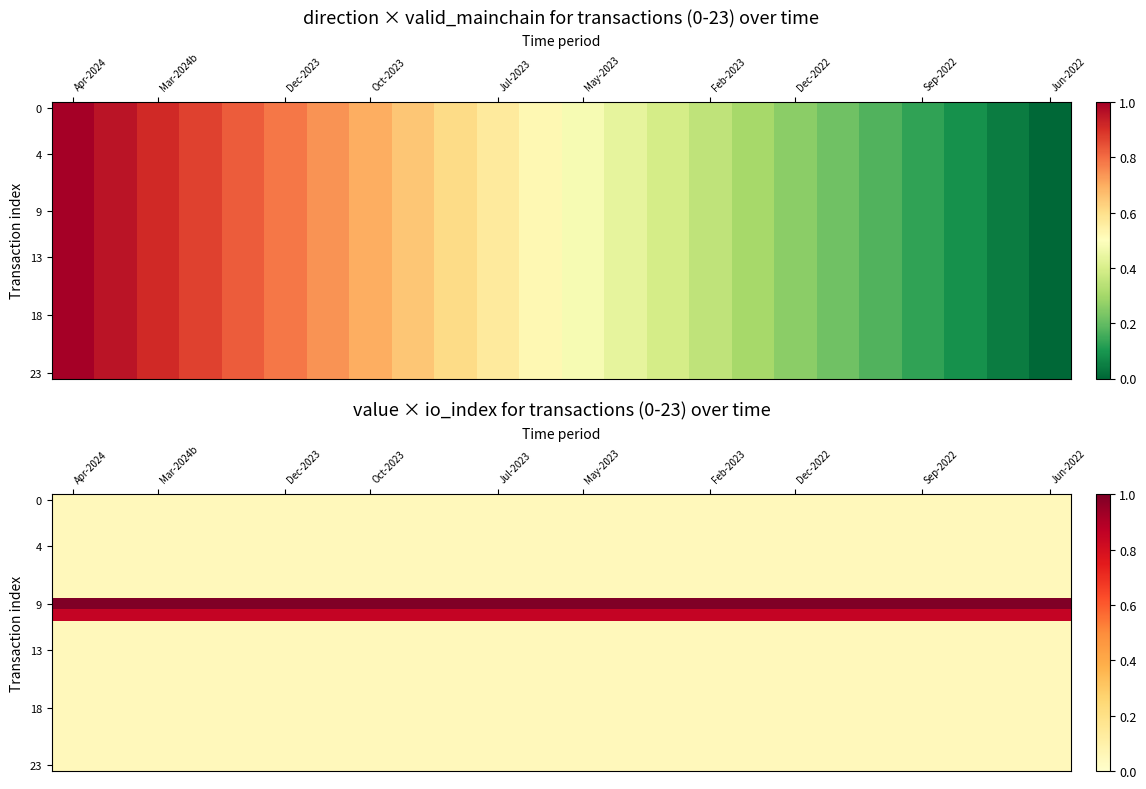

What is the sum of all 18 values?

1.2